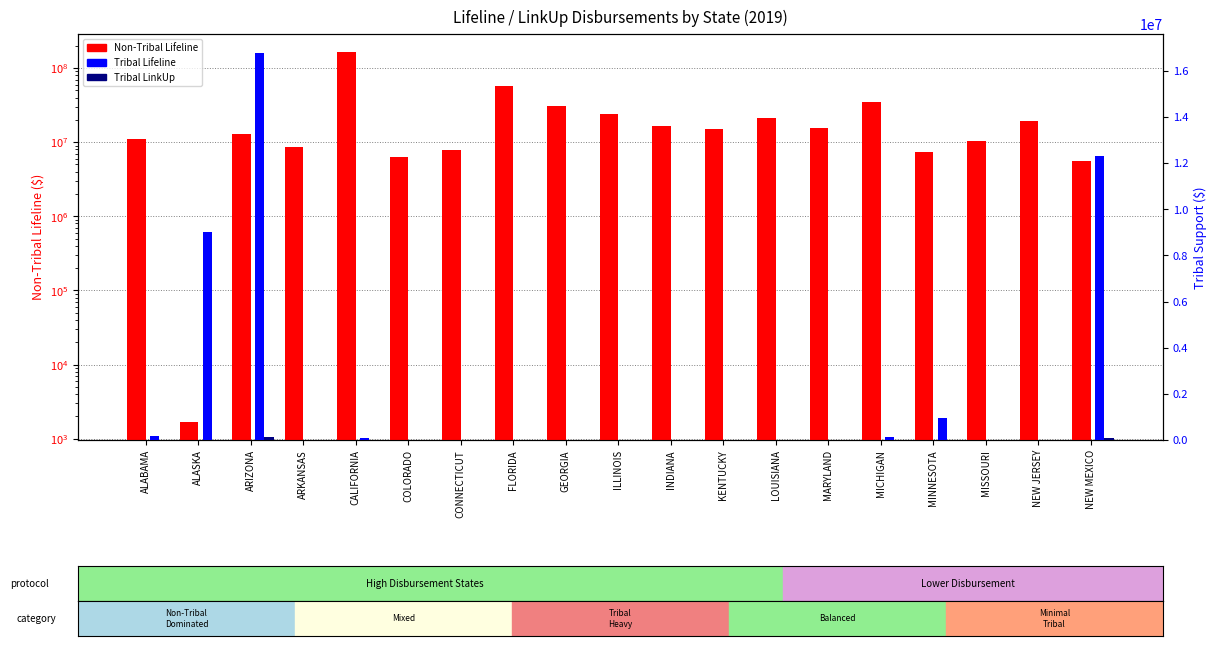

What is the spread (max minus min) of values at LOUISIANA?

20933916